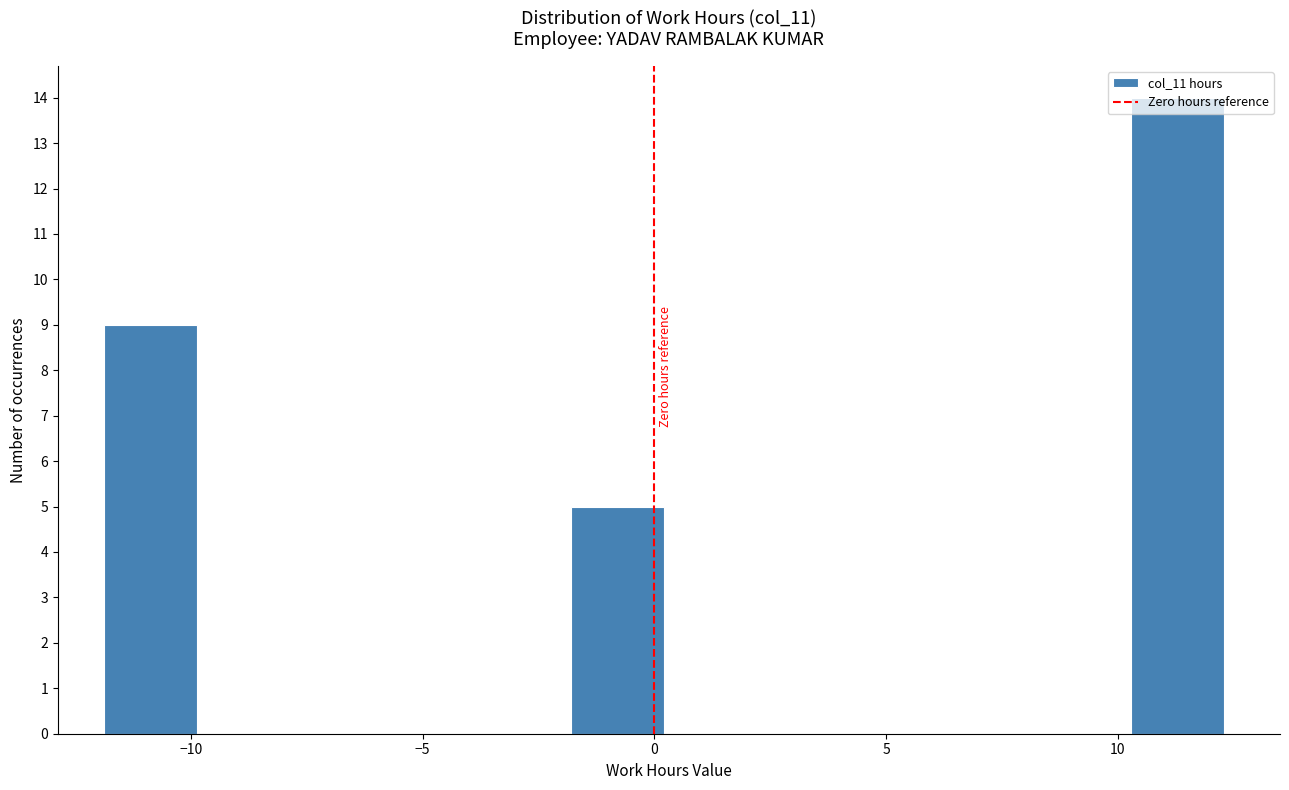

Reading left to right, list every bar in this chart as the range it spans on the x-axis followed by its height. Neither the bar edges nor the heights are printed on the chart, so give them approximately, as read against the axes.

-12.0 to -10.0: 9
-10.0 to -8.0: 0
-8.0 to -6.0: 0
-6.0 to -4.0: 0
-4.0 to -2.0: 0
-2.0 to 0.0: 5
0.0 to 2.0: 0
2.0 to 4.0: 0
4.0 to 6.5: 0
6.5 to 8.5: 0
8.5 to 10.5: 0
10.5 to 12.5: 14